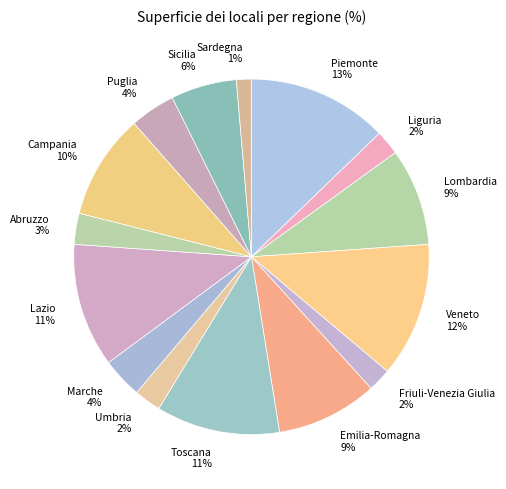

Which category has the smallest portion of the pie?

Sardegna